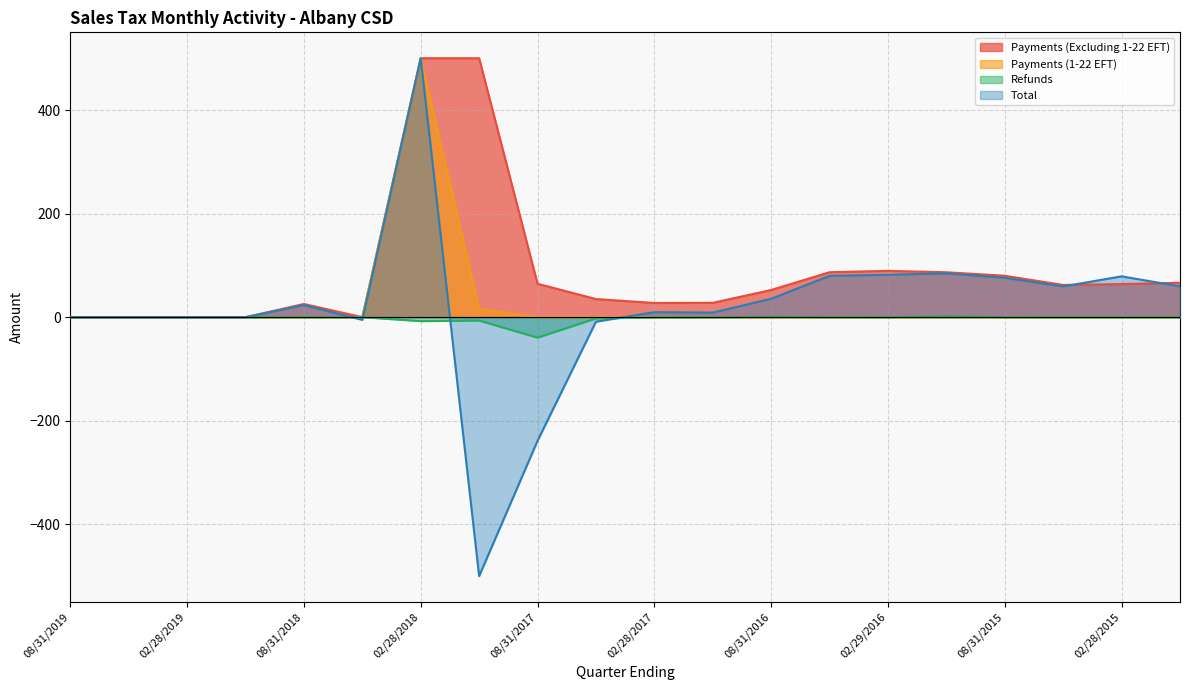

True or false: Refunds has a value of 0.0 at 05/31/2019.

True